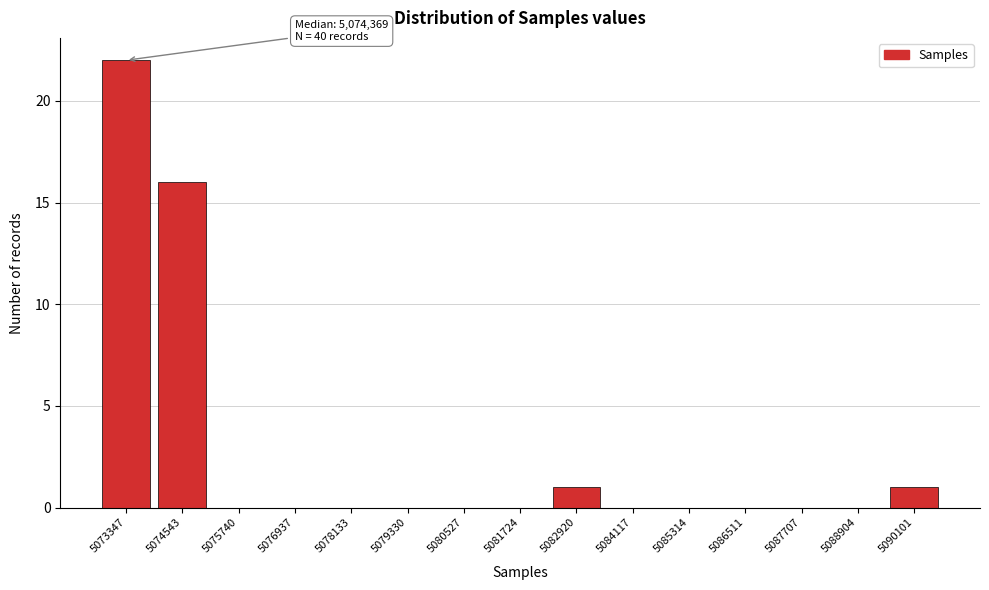

Reading left to right, transcribe all the data shown in this chart.

5073347=22	5074543=16	5075740=0	5076937=0	5078133=0	5079330=0	5080527=0	5081724=0	5082920=1	5084117=0	5085314=0	5086511=0	5087707=0	5088904=0	5090101=1